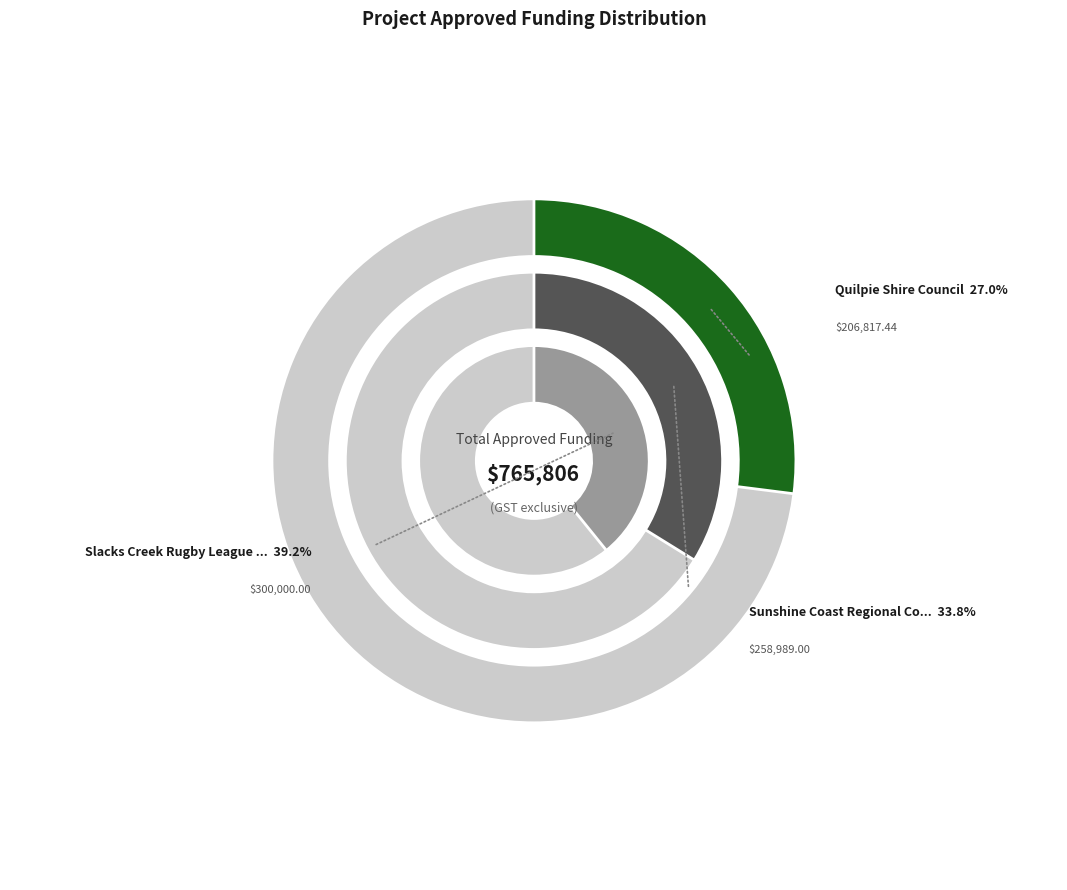

What percentage do Sunshine Coast Regional Council and Quilpie Shire Council together represent?

60.8%